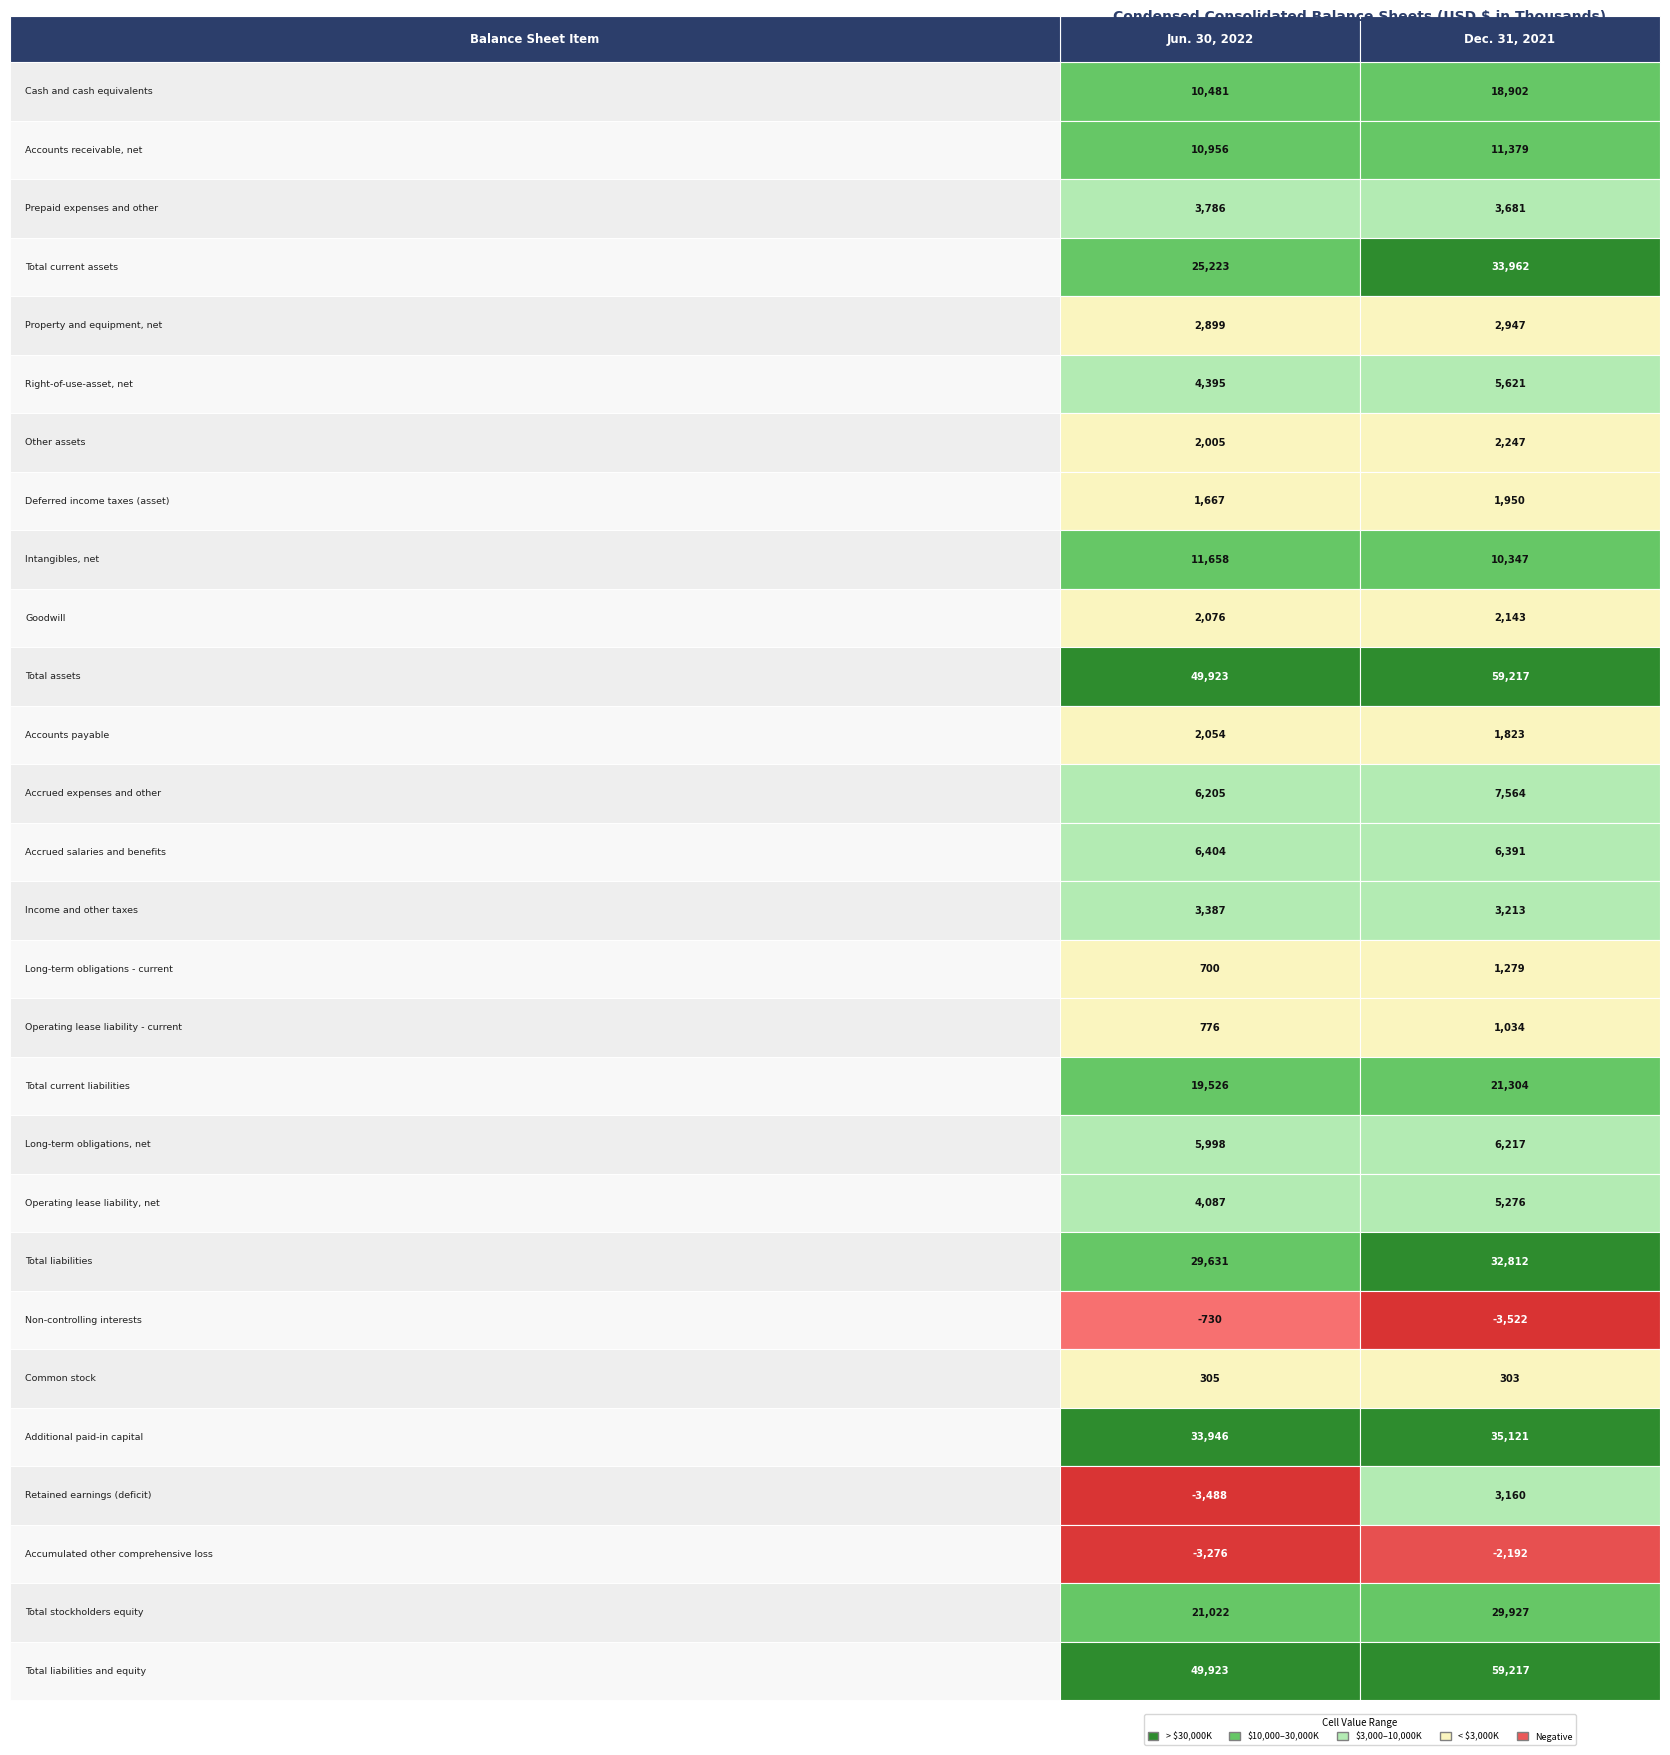

Which series has the largest total across all categories?

Total assets